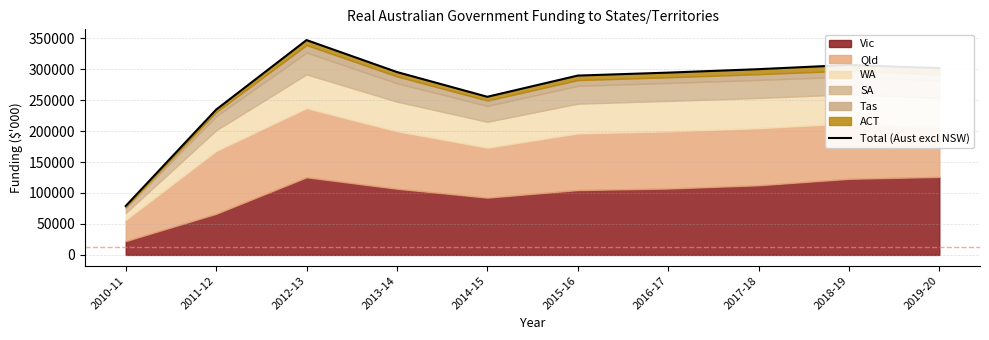

What value does the data have at 2017-18?

299944